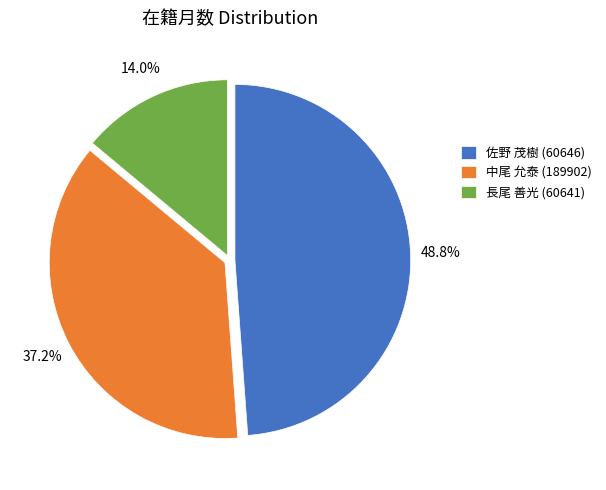

What is the ratio of the value at 長尾 善光 (60641) to the value at 中尾 允泰 (189902)?

0.4